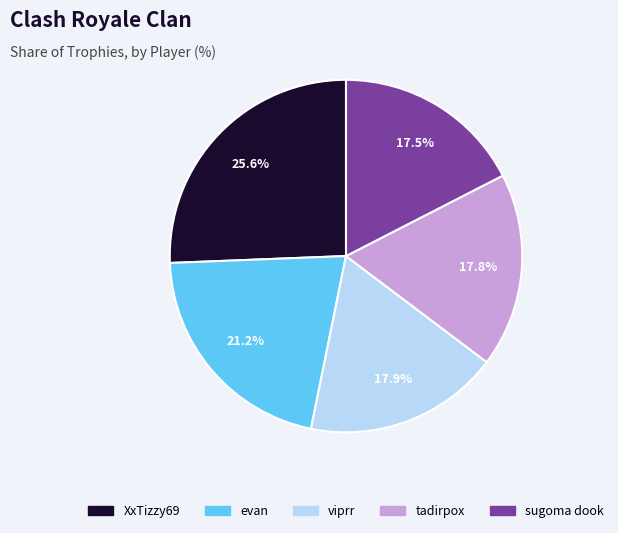

Does any single category account for the majority?

No